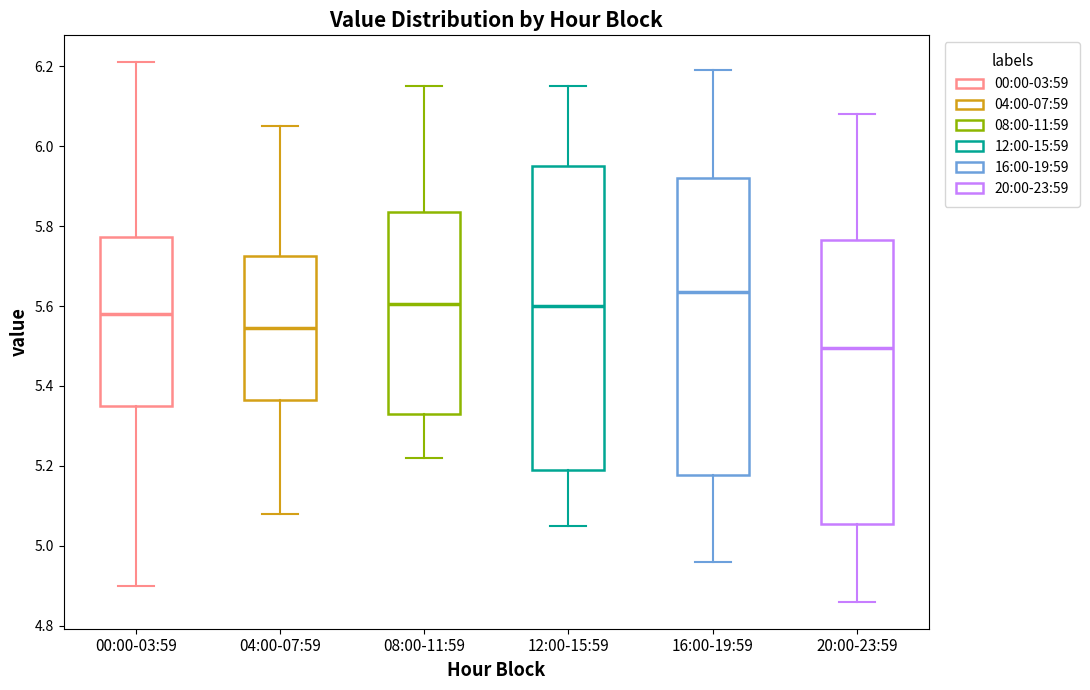

Which box's median line is the lowest?

20:00-23:59